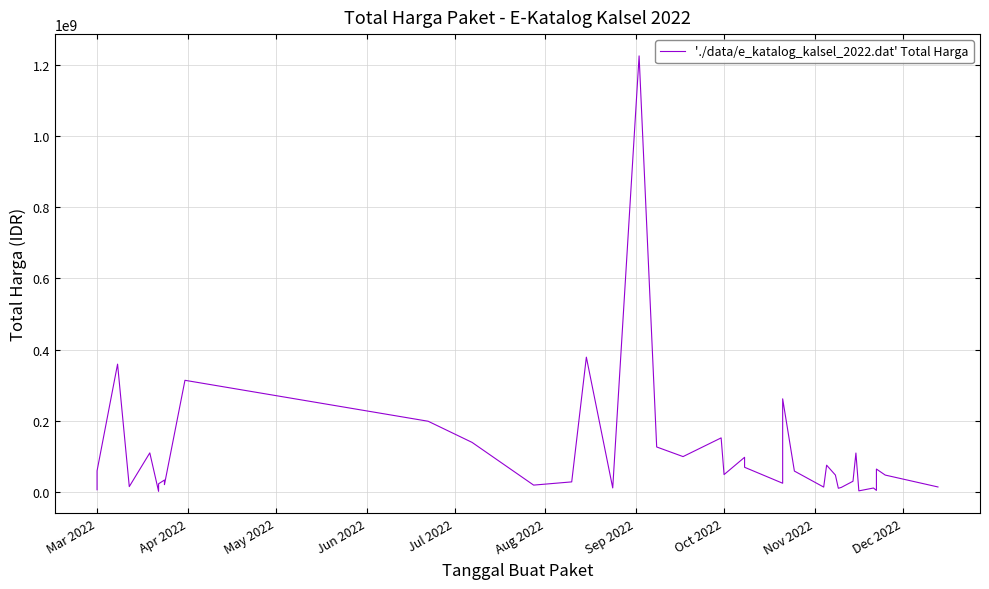

What is the difference between the maximum and minimum values?

1222286250